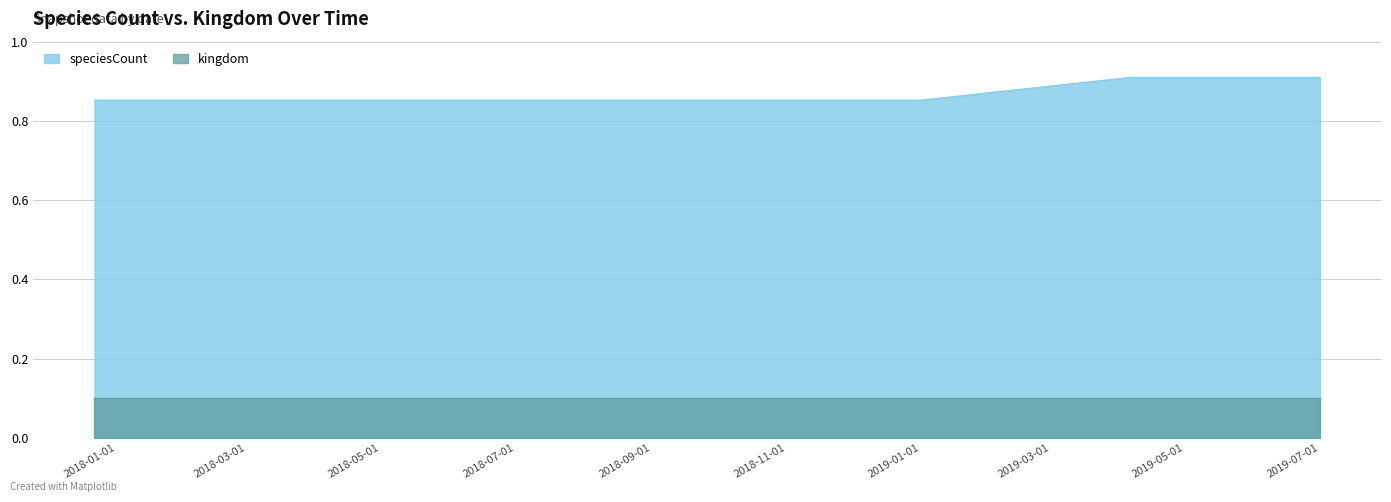

What is the label of the 4th point from the right?

2018-09-28